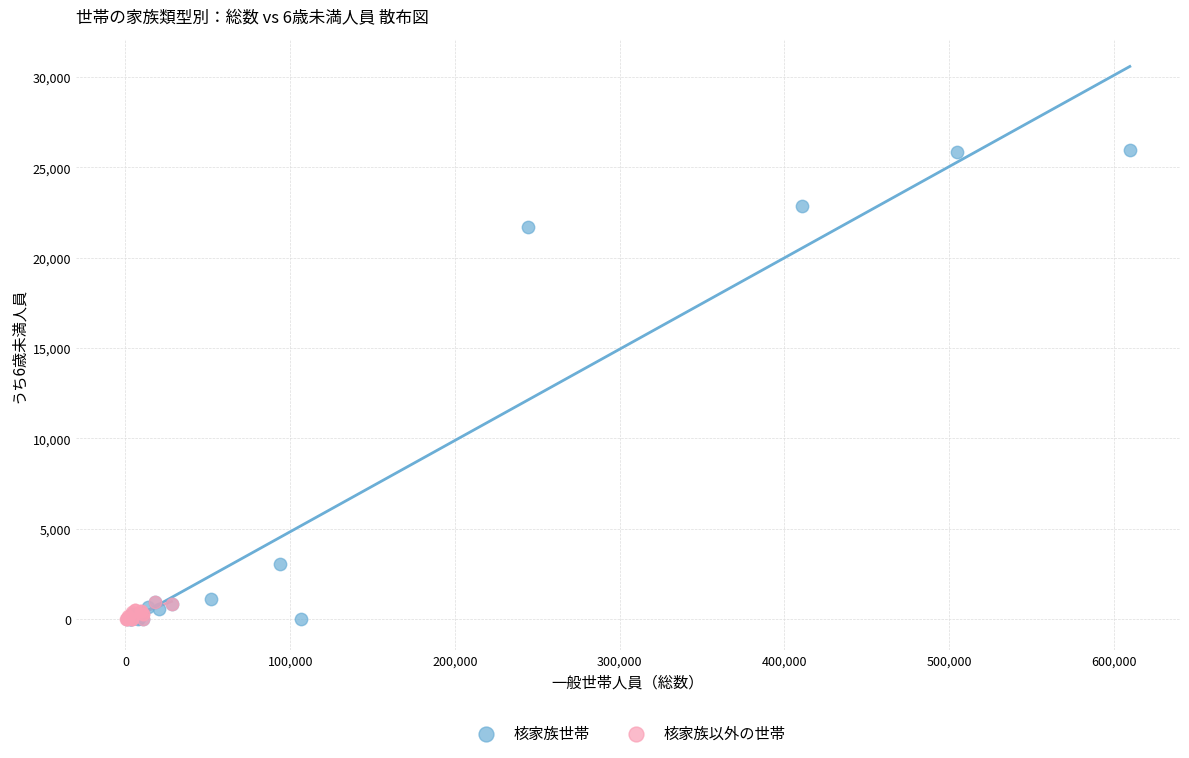

Which series contains the highest Y value?

核家族世帯